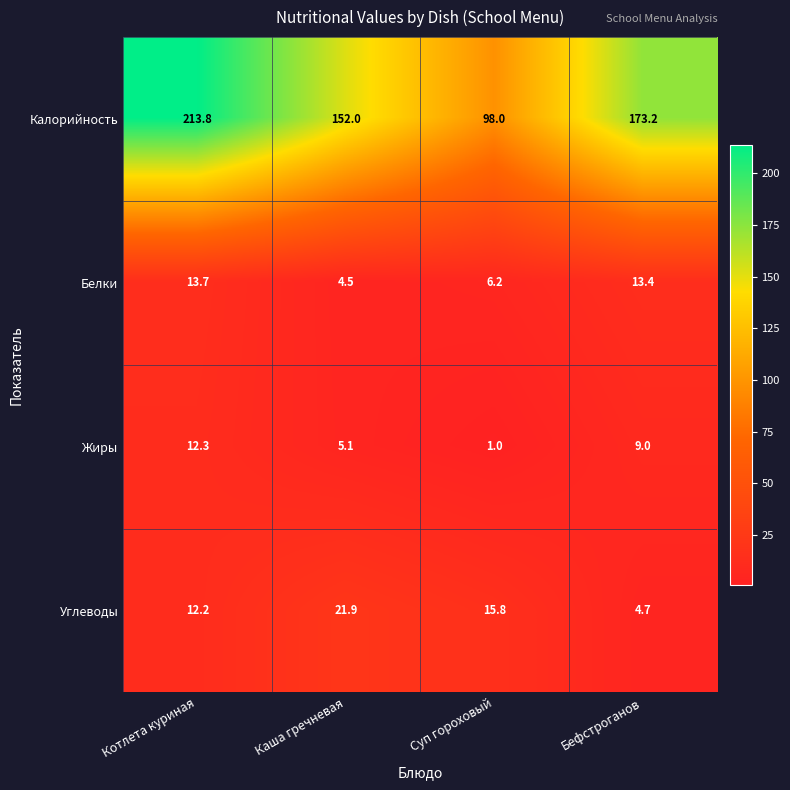

What is the difference between the maximum and second lowest values in the Белки series?

7.5